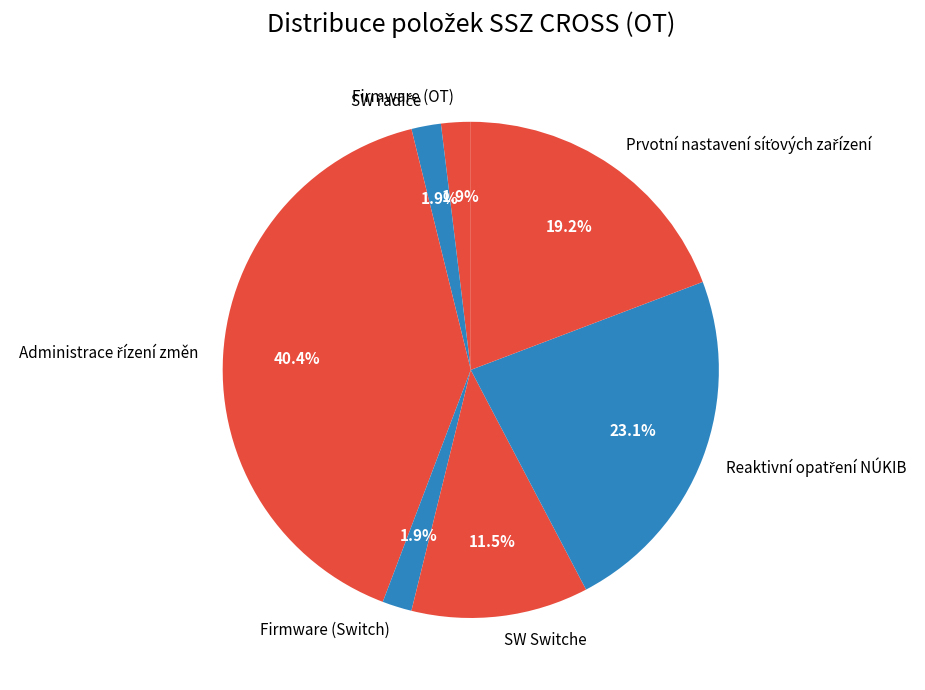

What portion of the pie excludes Firmware (Switch)?

98.1%